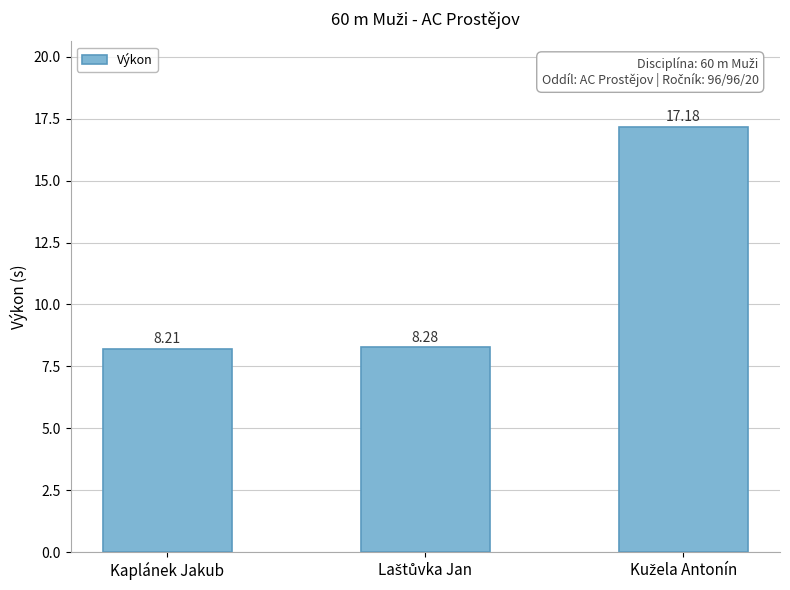

Reading right to left, what are all the values shown in this chart?

17.2	8.3	8.2